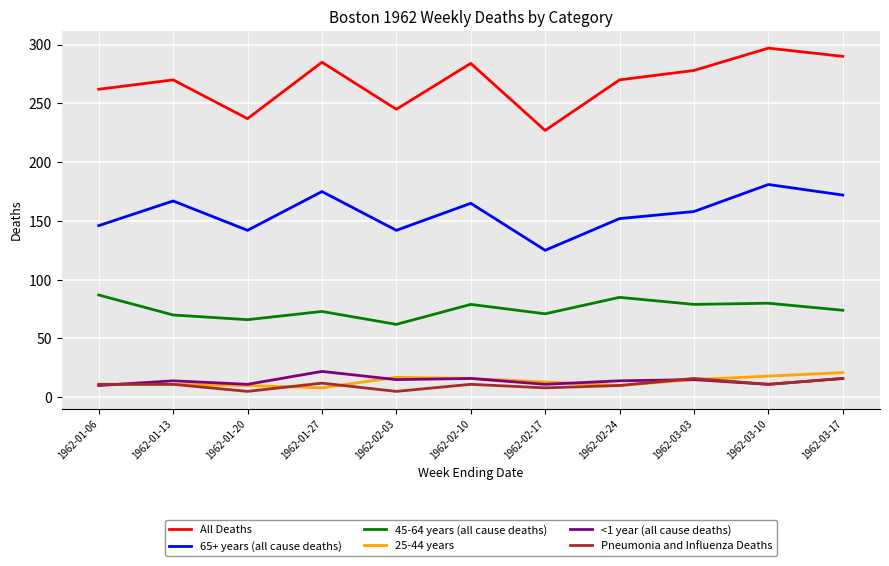

True or false: All Deaths and 25-44 years intersect in this chart.

False